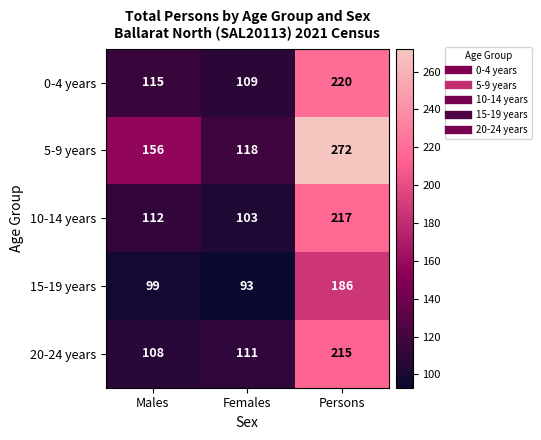

Count the 5-9 years values in the range 118 to 272.

3